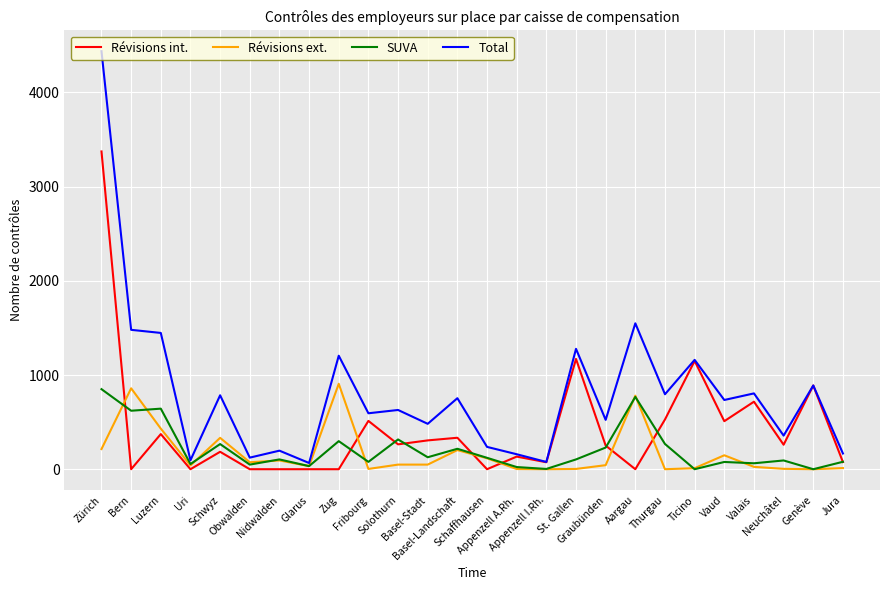

What is the maximum value shown in the chart?

4438